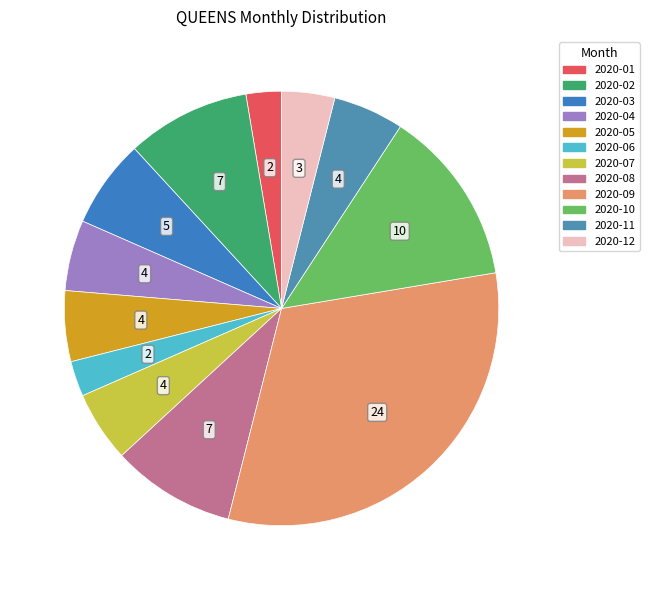

Approximately how many times larger is the value at 2020-04 compared to 2020-01?

2.0